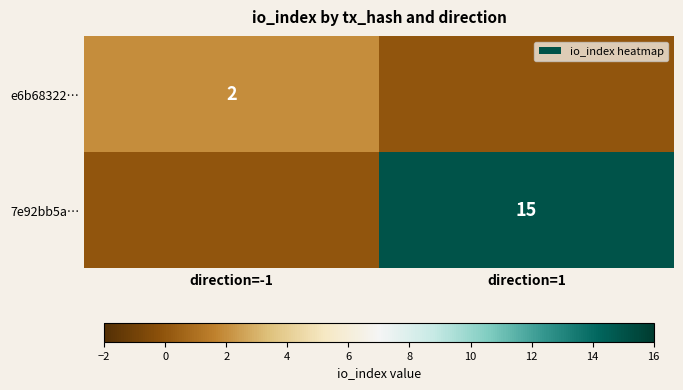

The 7e92bb5a… series shows 10 at direction=1. True or false?

False